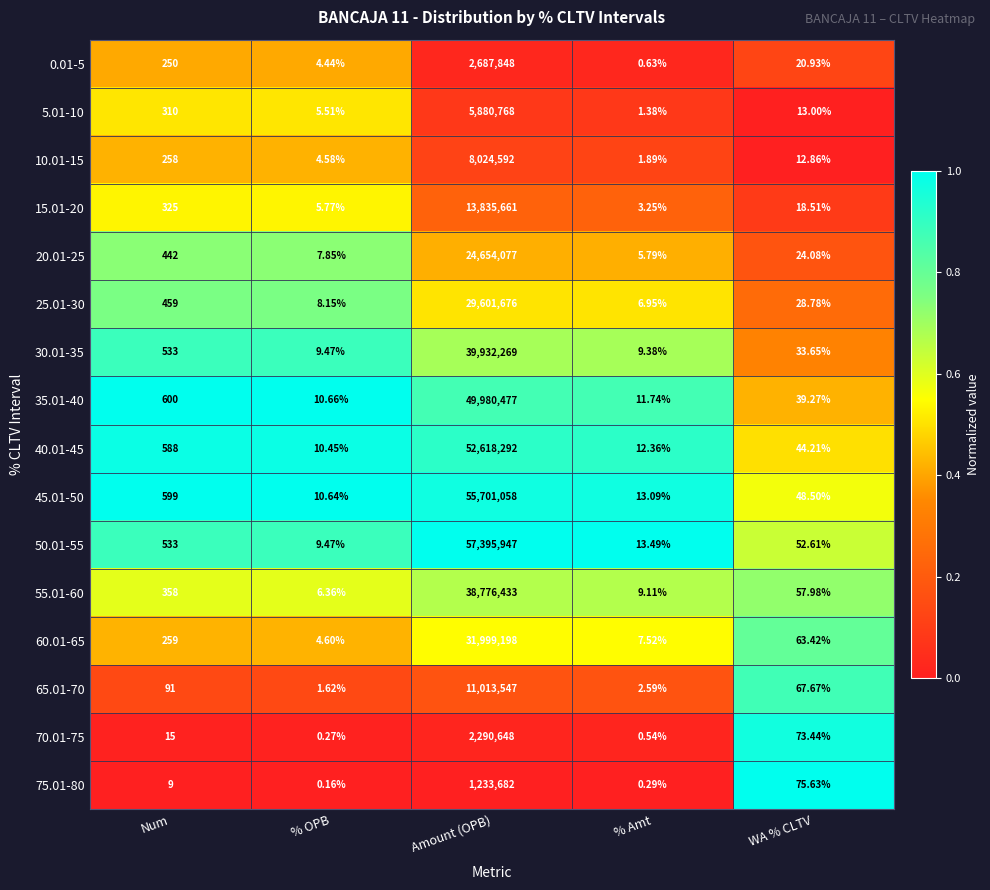

Between % OPB and % Amt, which series saw the biggest shift?

5.01-10